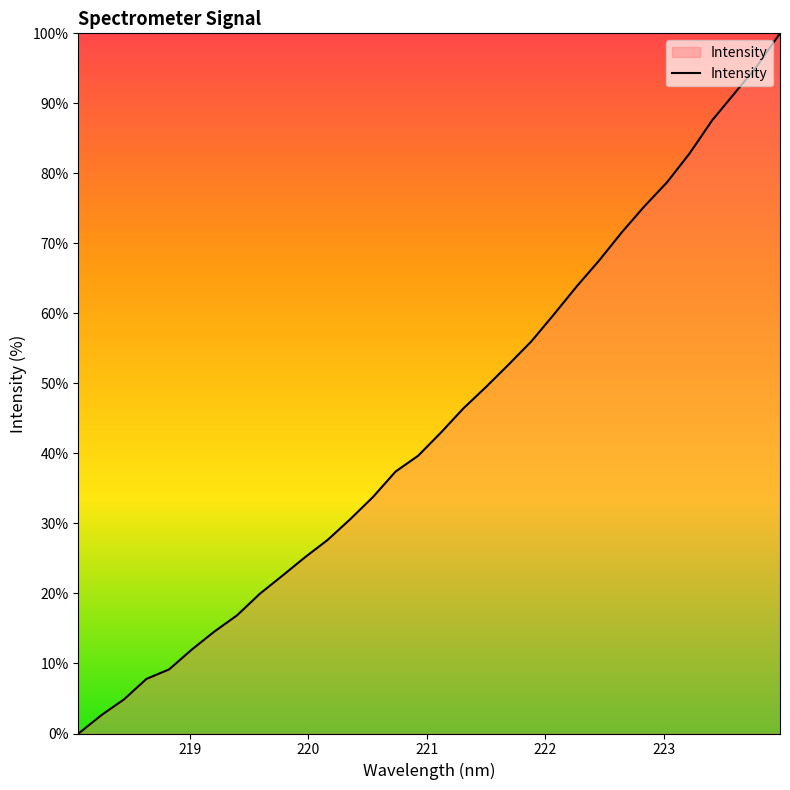

How many lines are shown in the chart?

1